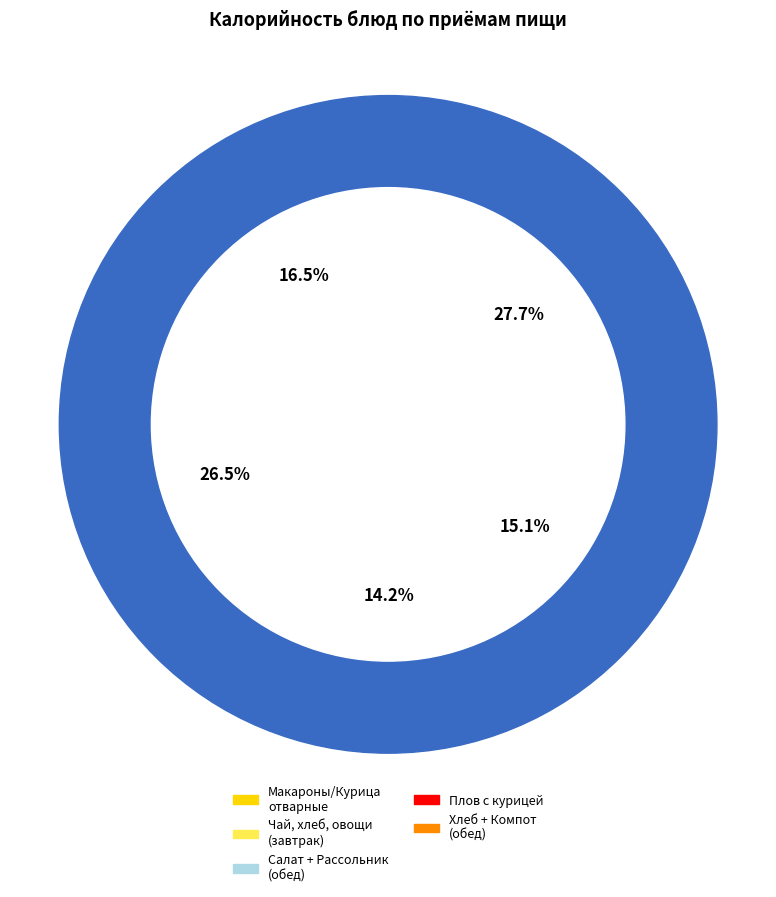

Is there any slice that represents more than half of the pie?

No